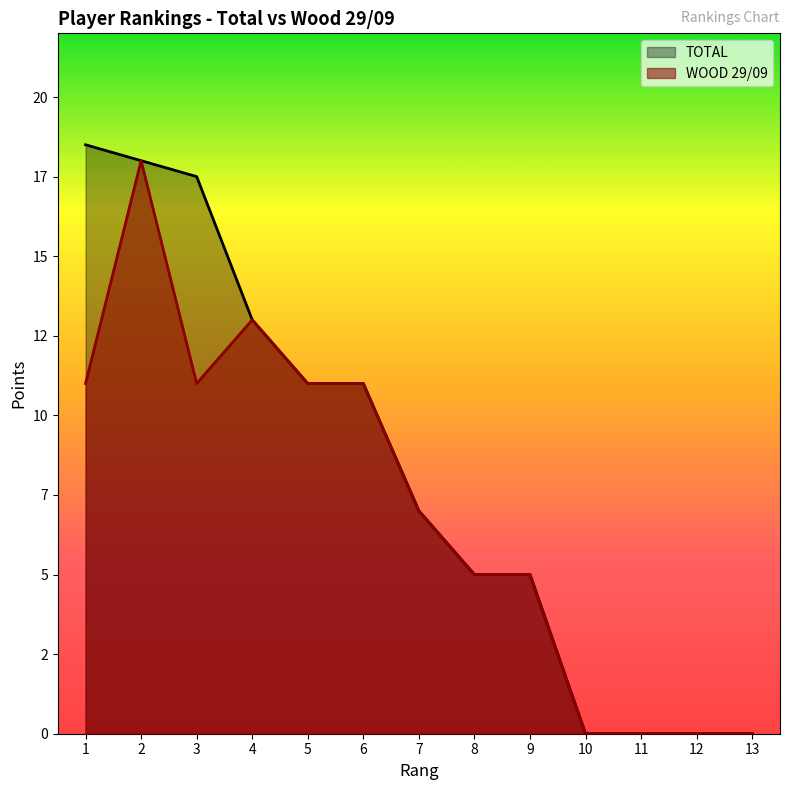

What is the sum of the WOOD 29/09 values at 2 and 5?

29.0